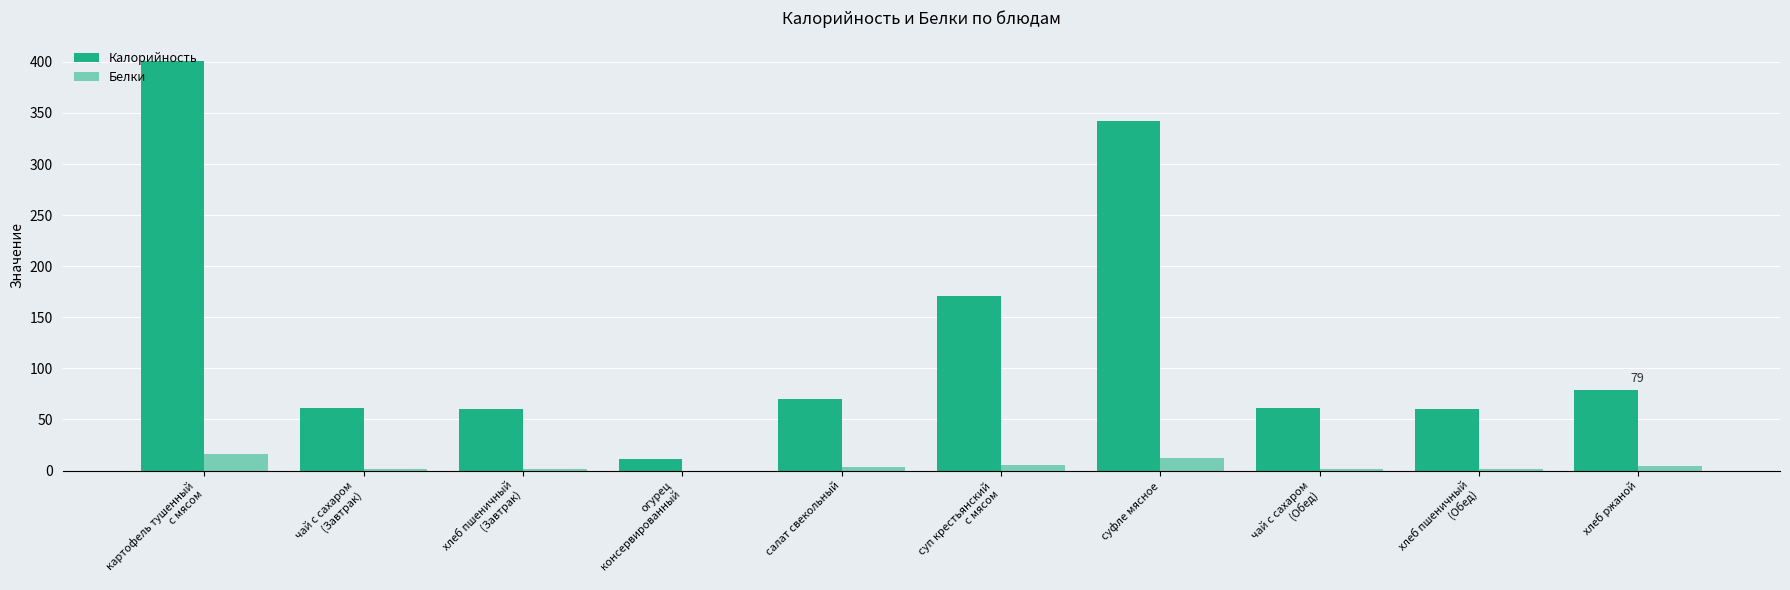

How many groups of bars are there?

10